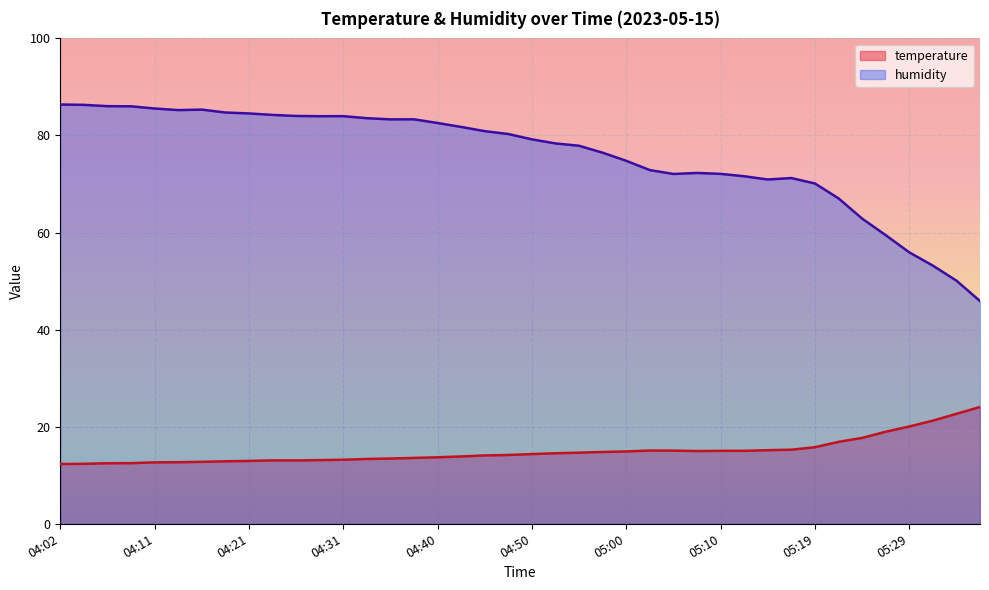

Reading left to right, list all the values displayed in this chart.

temperature: 12.3	12.3	12.5	12.5	12.7	12.7	12.8	12.9	12.9	13.1	13.1	13.1	13.2	13.3	13.4	13.6	13.7	13.9	14.1	14.2	14.4	14.5	14.7	14.8	14.9	15.1	15.1	15.0	15.0	15.0	15.2	15.3	15.8	16.9	17.7	19.0	20.0	21.2	22.6	24.1
humidity: 86.4	86.3	86.0	86.0	85.6	85.2	85.3	84.7	84.5	84.2	84.0	84.0	84.0	83.6	83.3	83.3	82.6	81.8	80.9	80.3	79.2	78.4	77.9	76.5	74.8	72.9	72.1	72.3	72.1	71.6	70.9	71.2	70.1	67.0	62.9	59.5	55.9	53.2	50.1	45.9